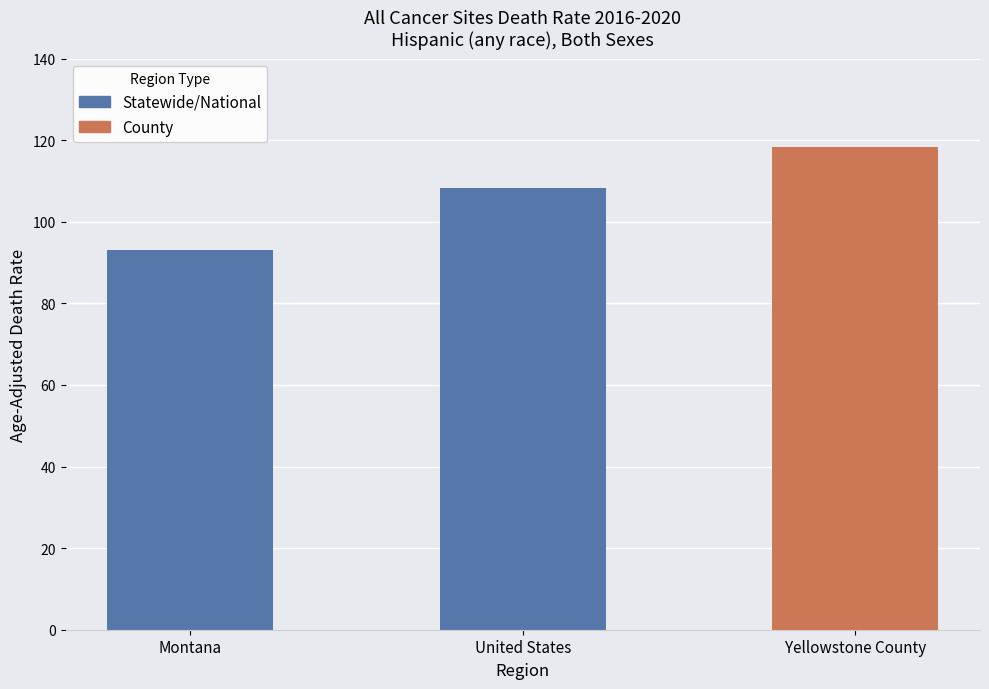

How many bars are there in total?

3